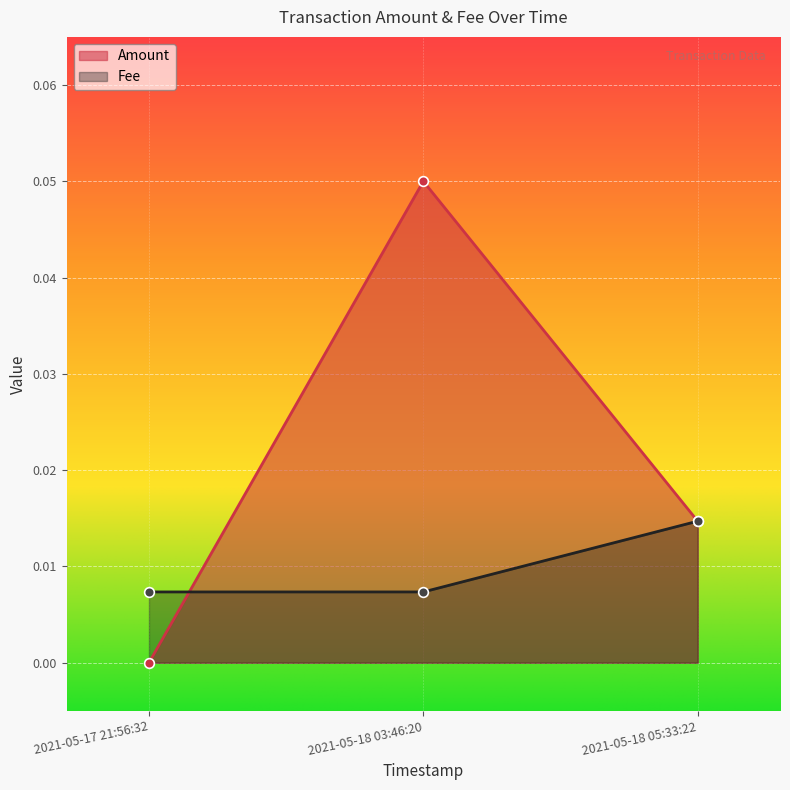

Reading left to right, extract all data points from this chart.

Amount: 2021-05-17 21:56:32=0.0	2021-05-18 03:46:20=0.1	2021-05-18 05:33:22=0.0
Fee: 2021-05-17 21:56:32=0.0	2021-05-18 03:46:20=0.0	2021-05-18 05:33:22=0.0